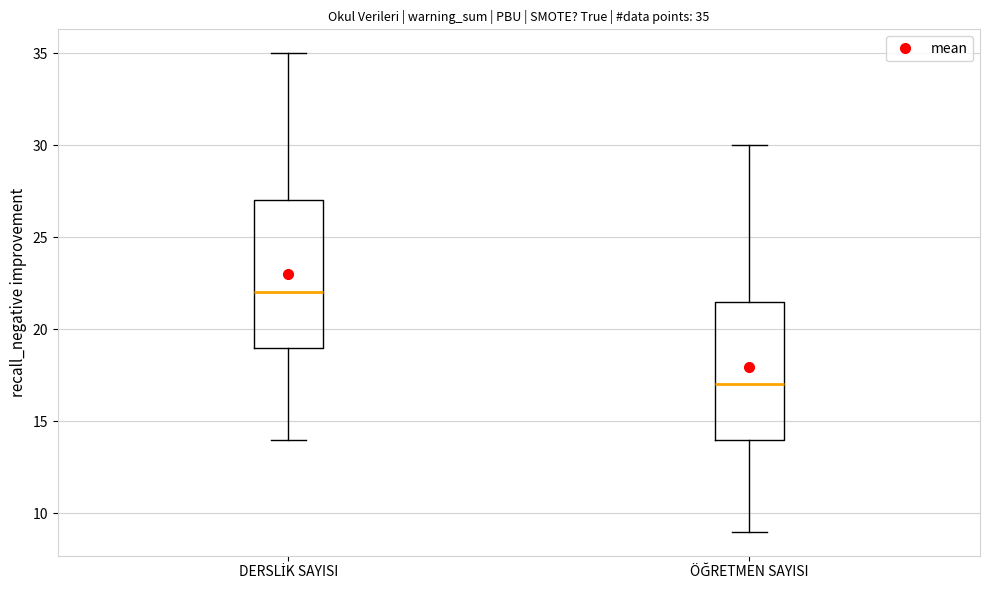

Which box is the tallest, from its lower edge to its upper edge?

DERSLİK SAYISI